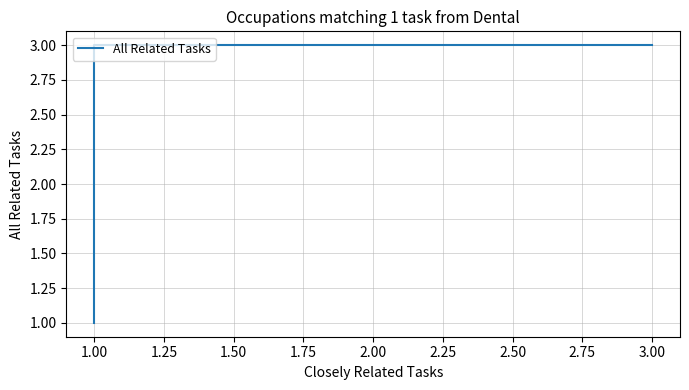

What is the difference between the maximum and minimum values?

2